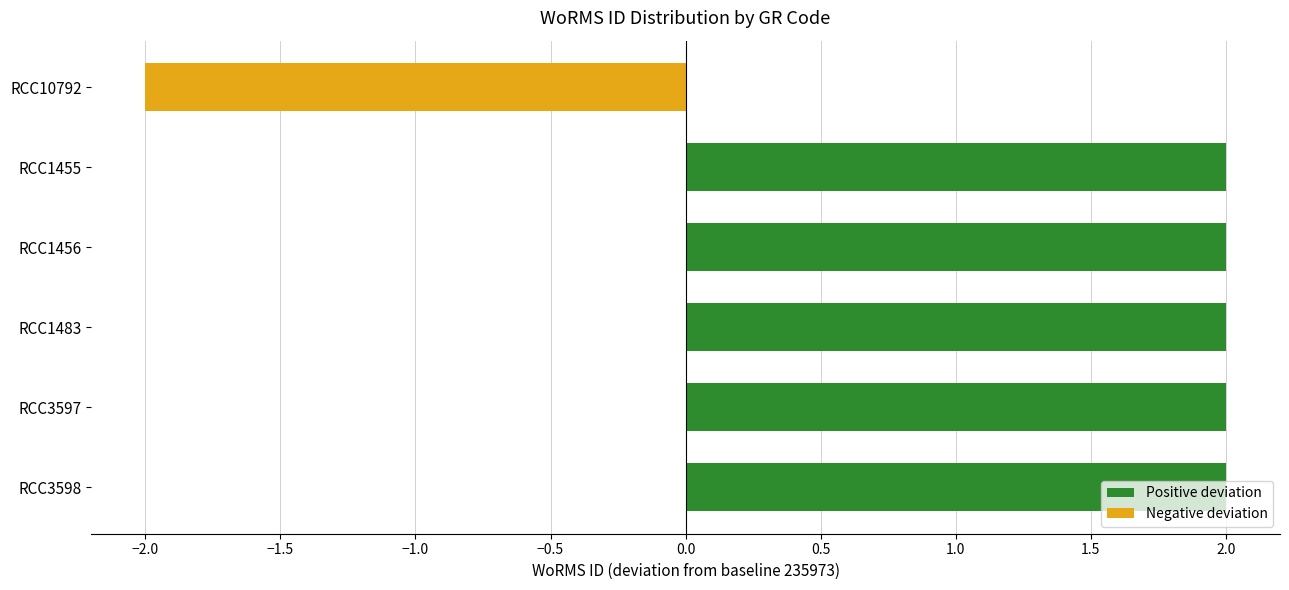

The chart shows a value of 1 at RCC1455. True or false?

False